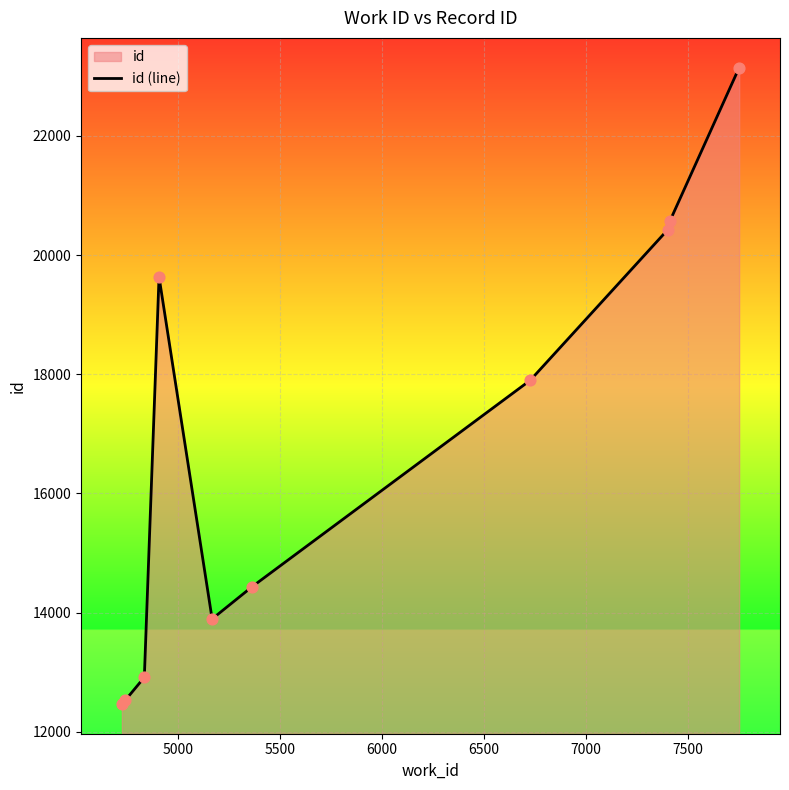

What is the smallest value displayed?

12469